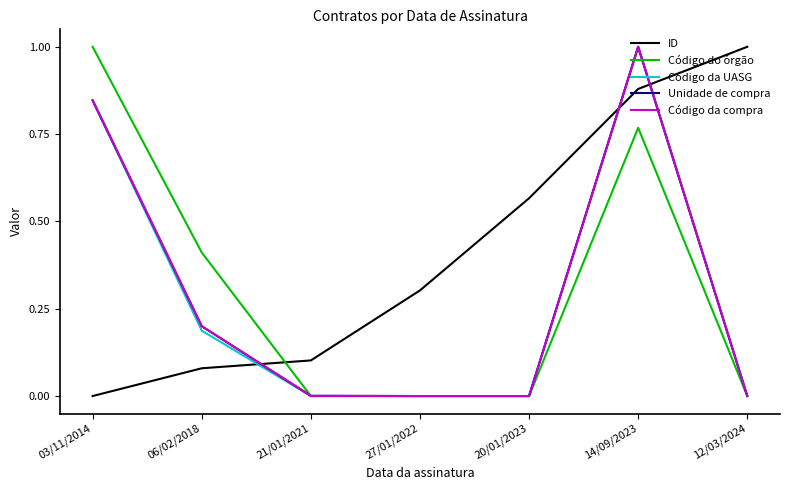

At how many categories does at least one series exceed 0?

7